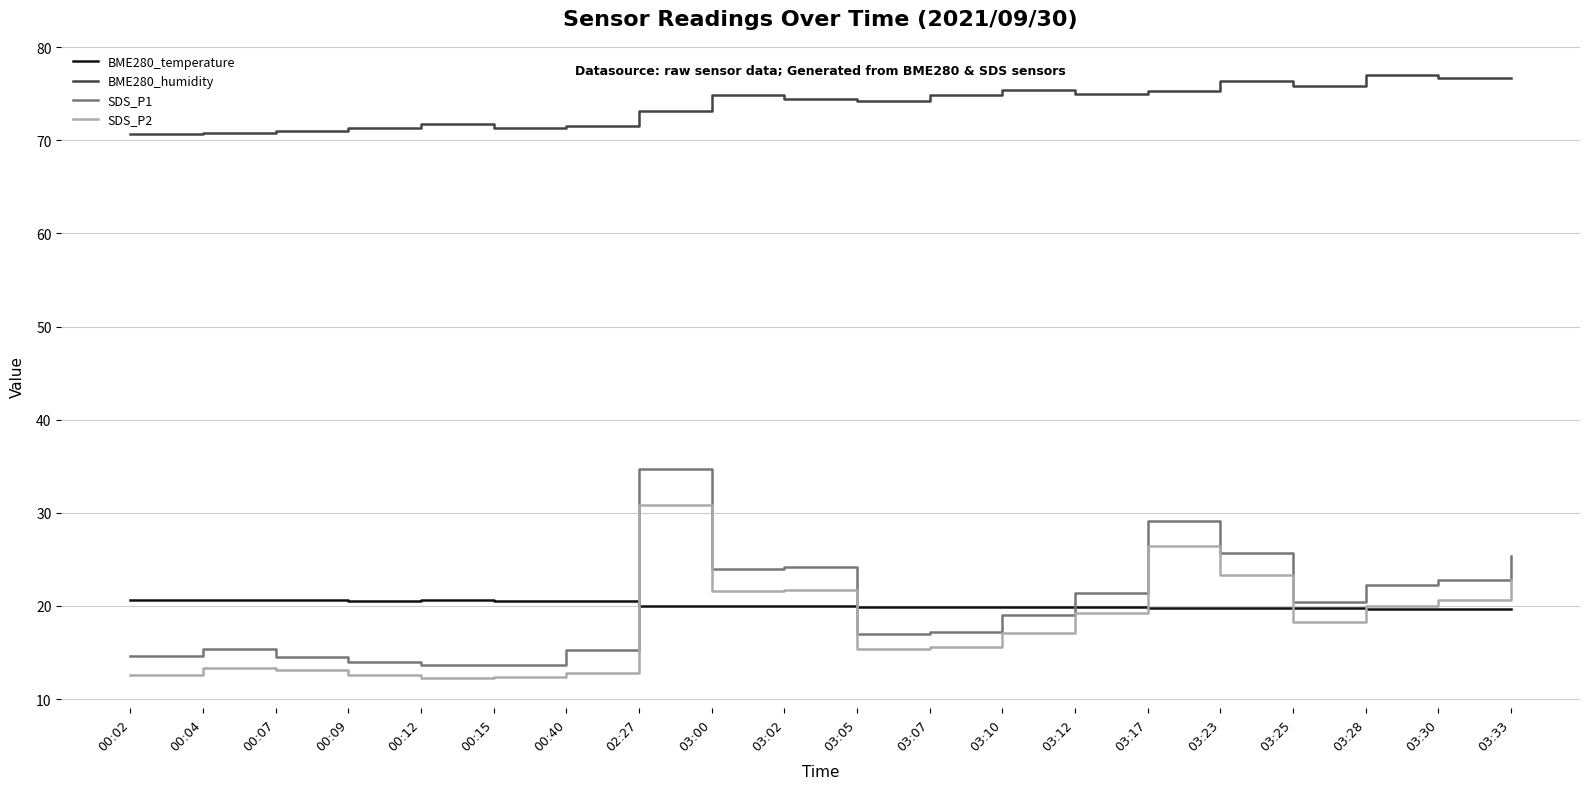

Does the chart display data point markers on the line(s)?

No